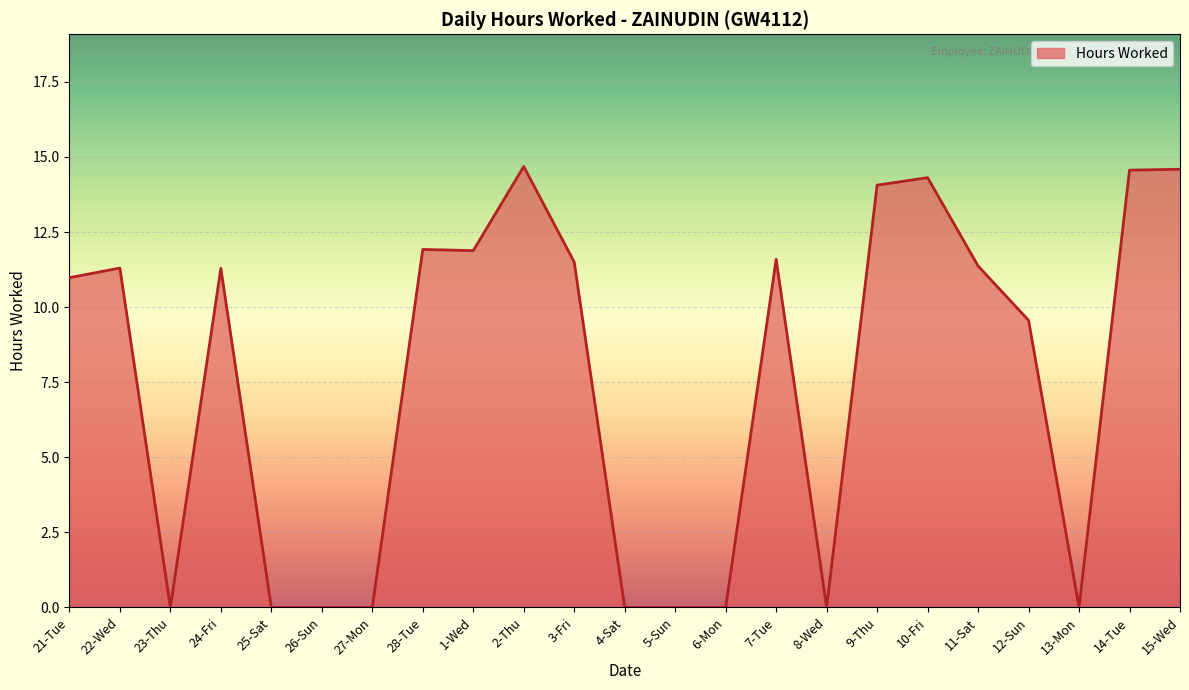

What position from the right is 2-Thu?

14